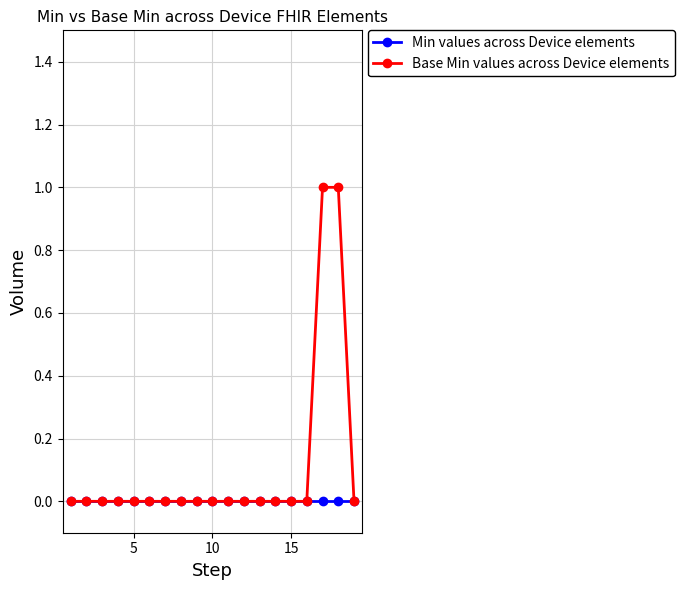

Which series has the largest total across all categories?

Base Min values across Device elements